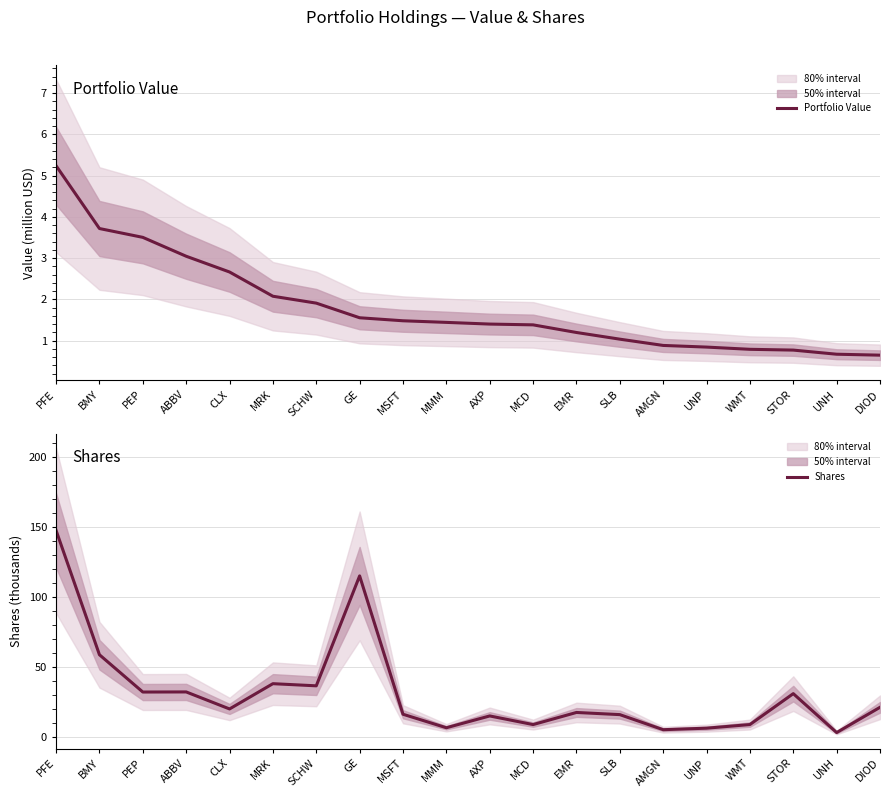

What position from the left is GE?

8